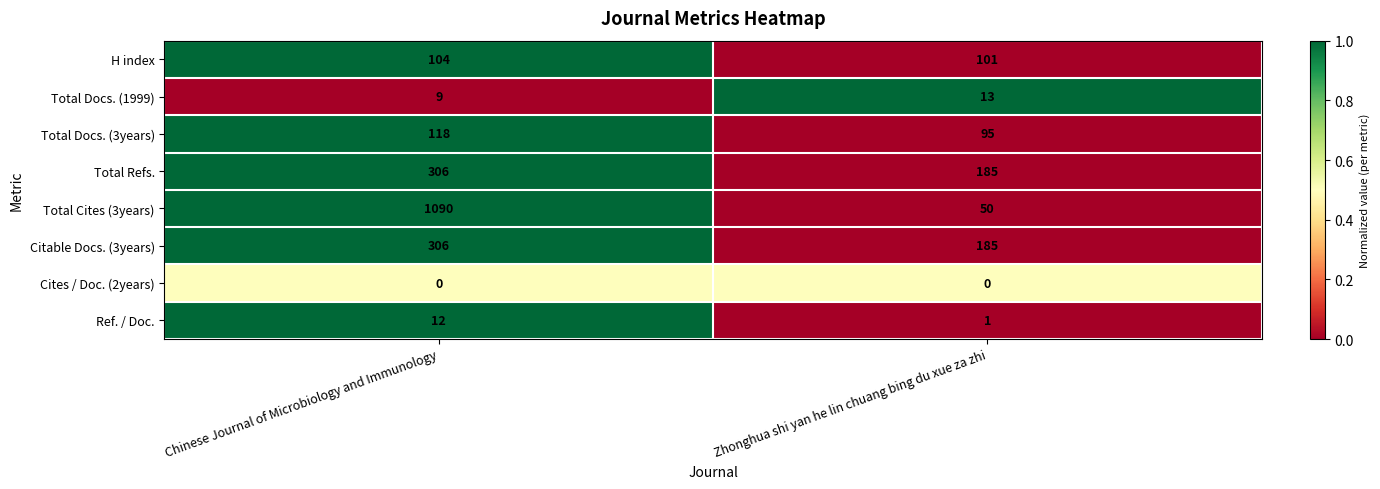

Reading left to right, what are all the values shown in this chart?

H index: 104	101
Total Docs. (1999): 9	13
Total Docs. (3years): 118	95
Total Refs.: 306	185
Total Cites (3years): 1090	50
Citable Docs. (3years): 306	185
Cites / Doc. (2years): 0	0
Ref. / Doc.: 12	1